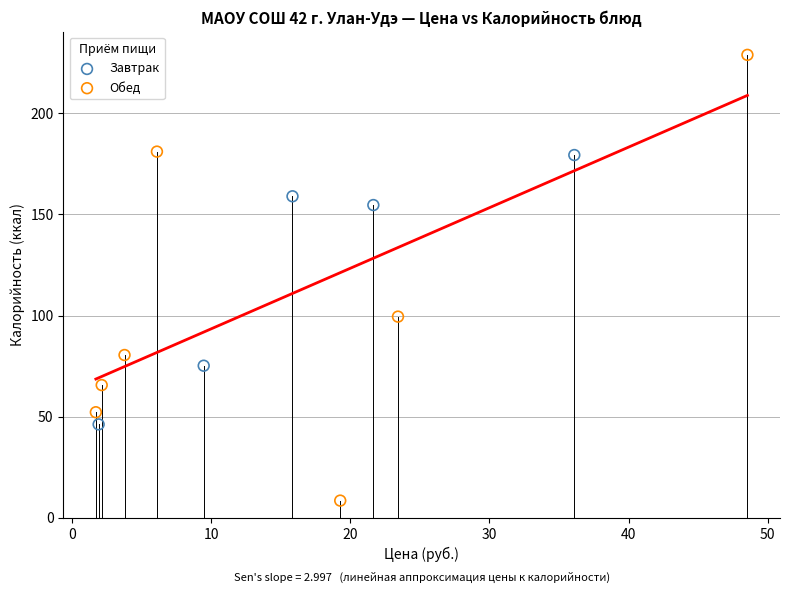

Which series has the largest Y range (max minus min)?

Обед